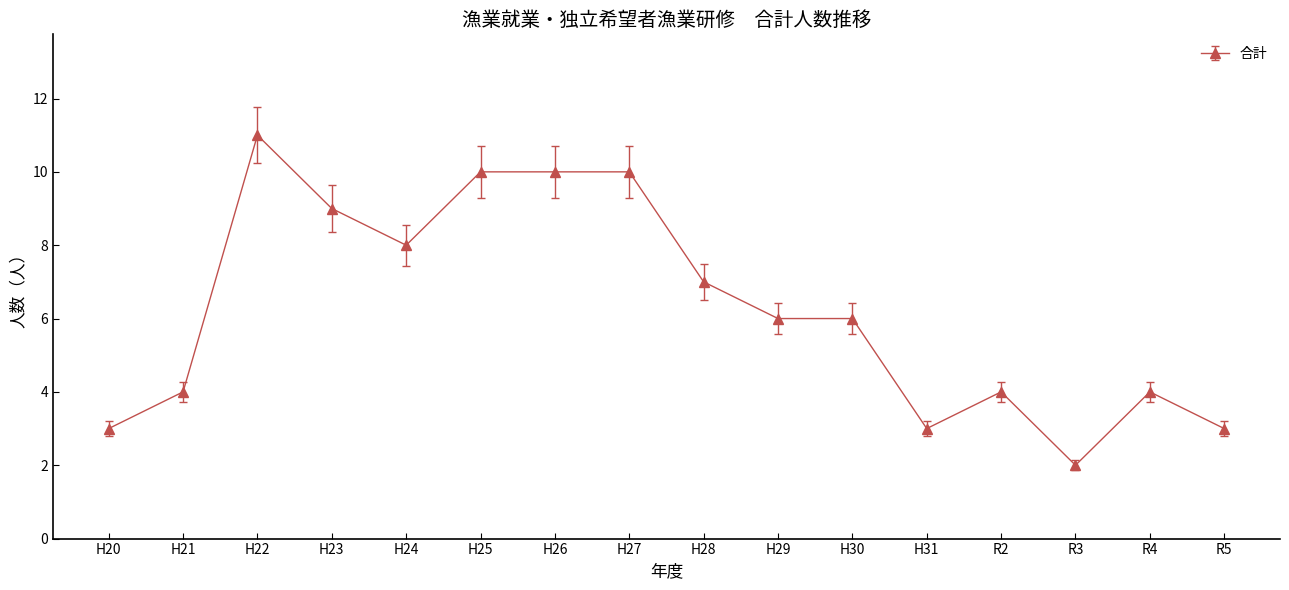

Which category has the highest value across all series?

H22